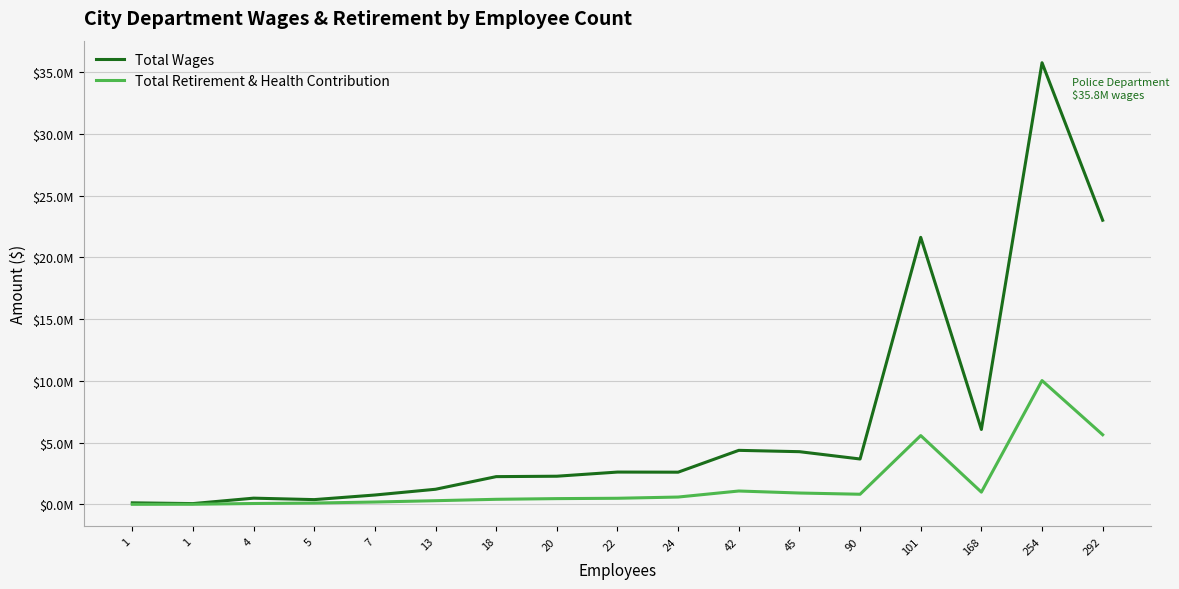

What is the sum of all Total Wages values?

111528103